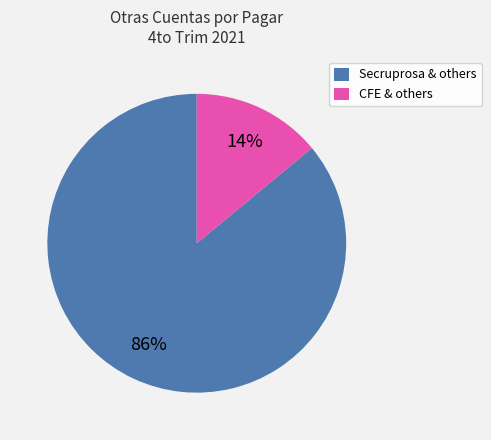

How many segments does this pie chart have?

2